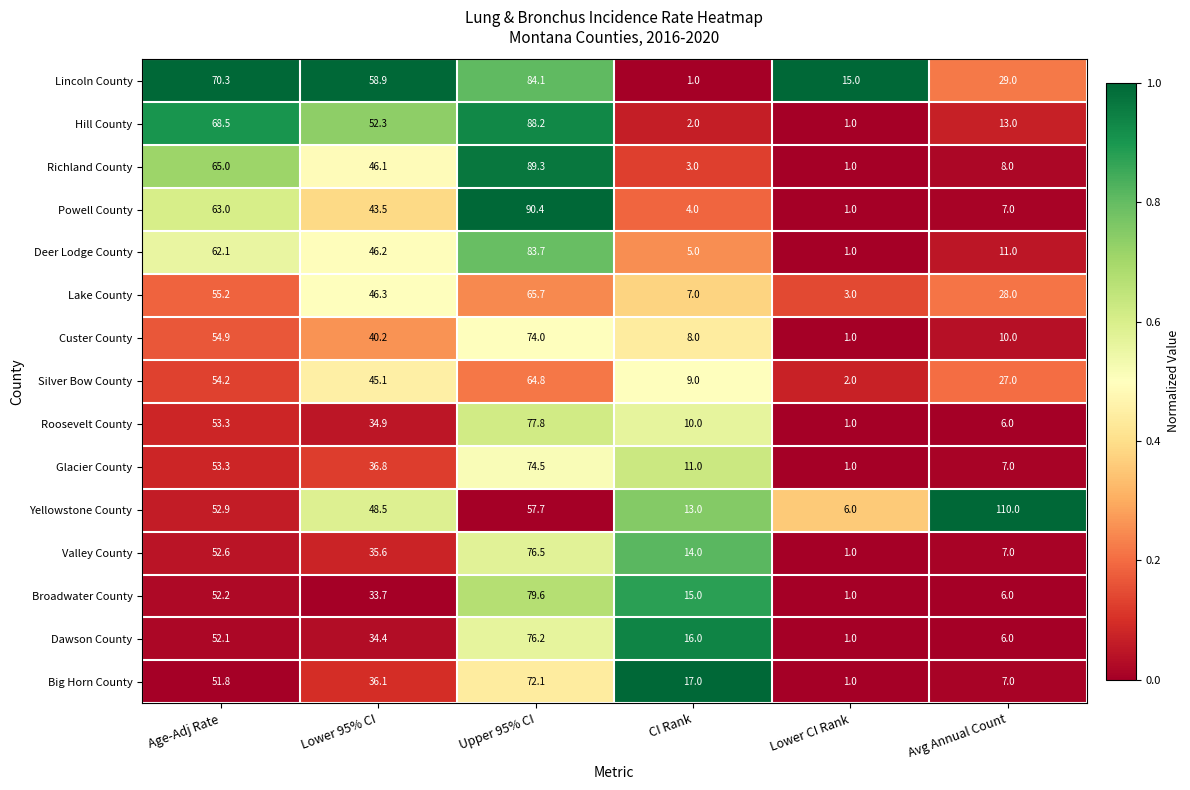

What is the difference between the highest and lowest values at CI Rank?

16.0